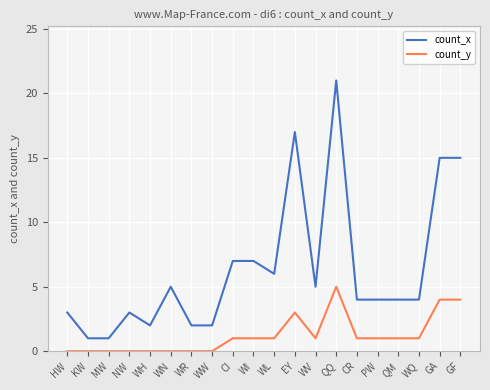

At which category is the sum across all series the highest?

QQ